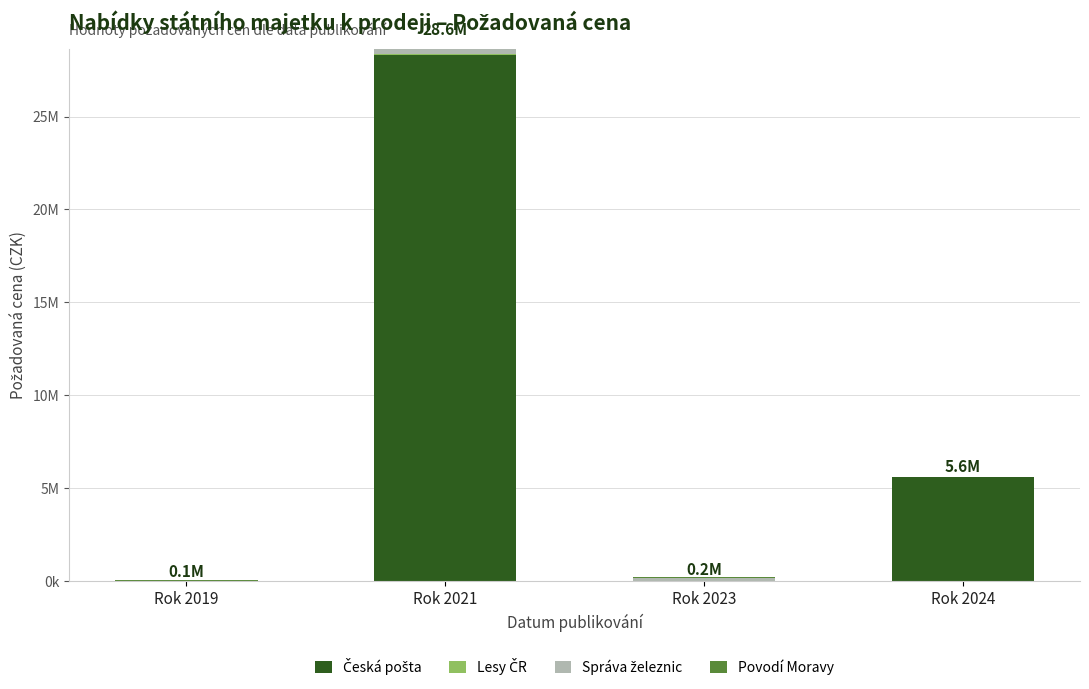

Count the Česká pošta values in the range 0 to 28300000.

4